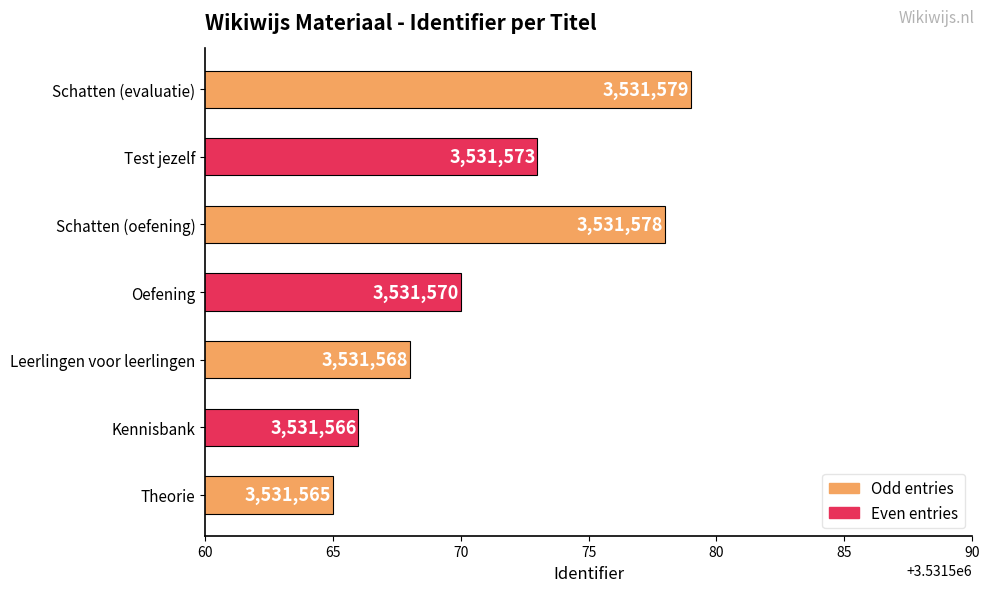

Which category has the highest value across all series?

Schatten (evaluatie)